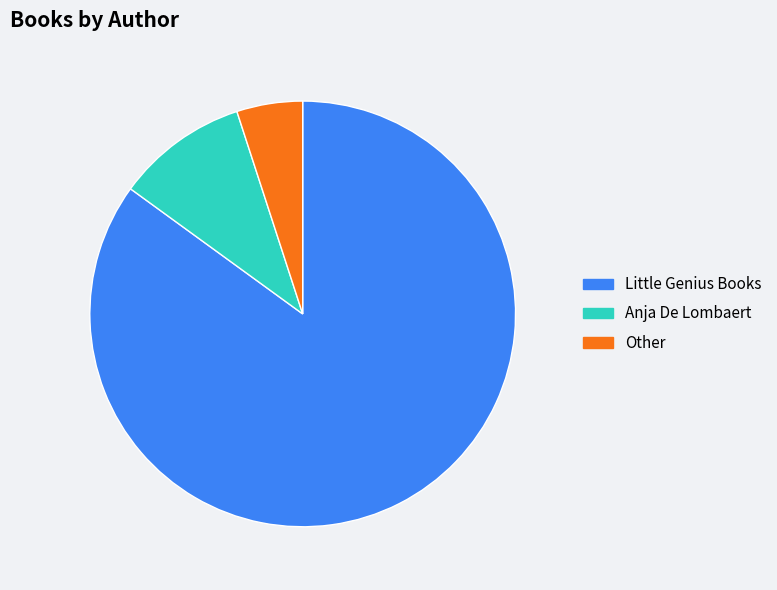

Which category has the biggest portion of the pie?

Little Genius Books